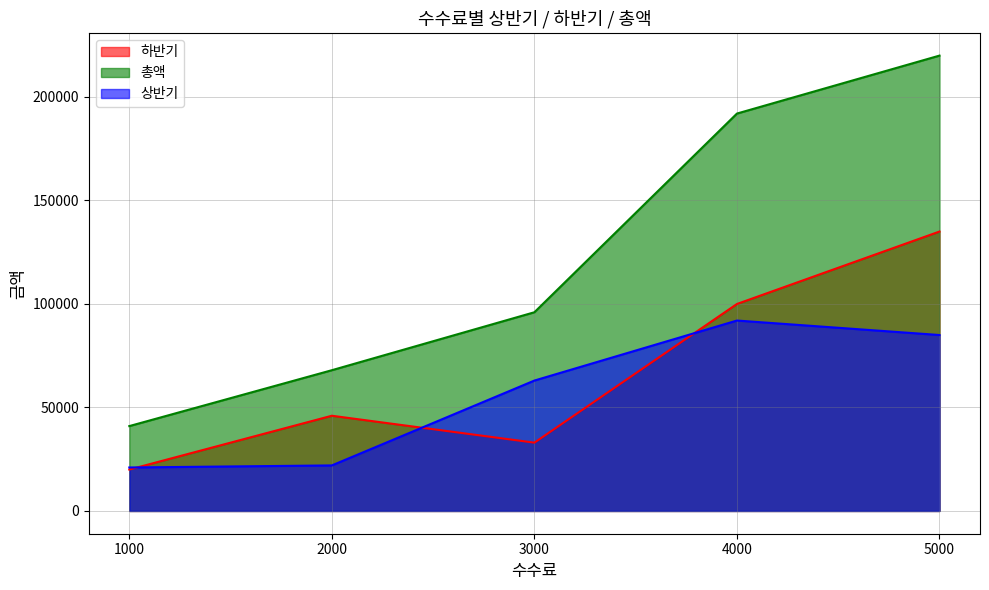

How many lines are shown in the chart?

3